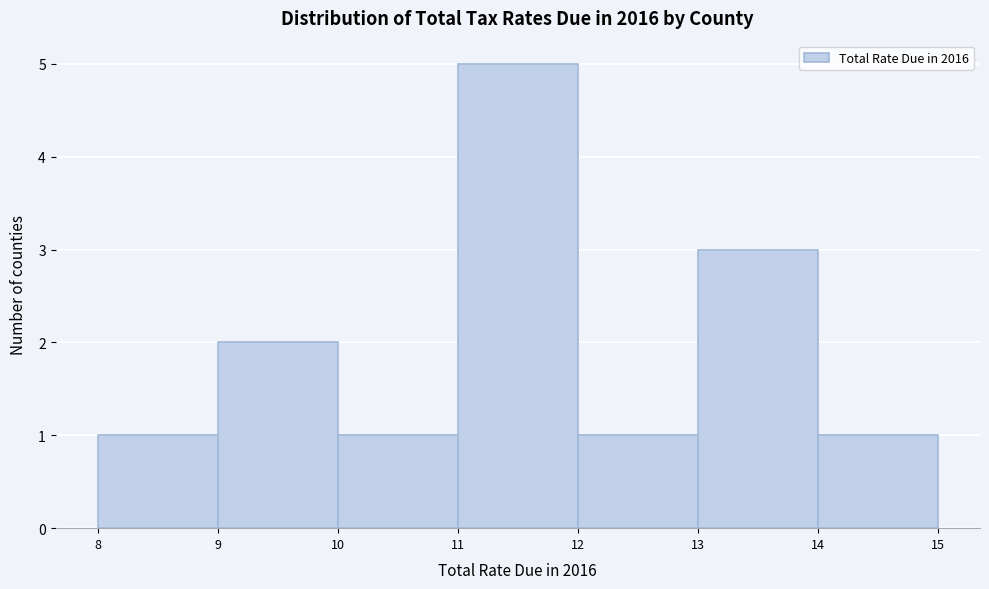

How tall is the bar that spans 8 to 9 on the x-axis? The values are not printed on the chart, so give them approximately, as read against the axis.

1